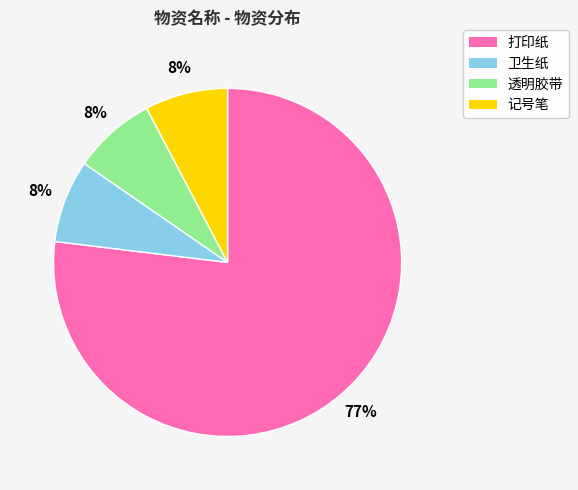

To the nearest percent, what percentage of the pie is 卫生纸?

8%